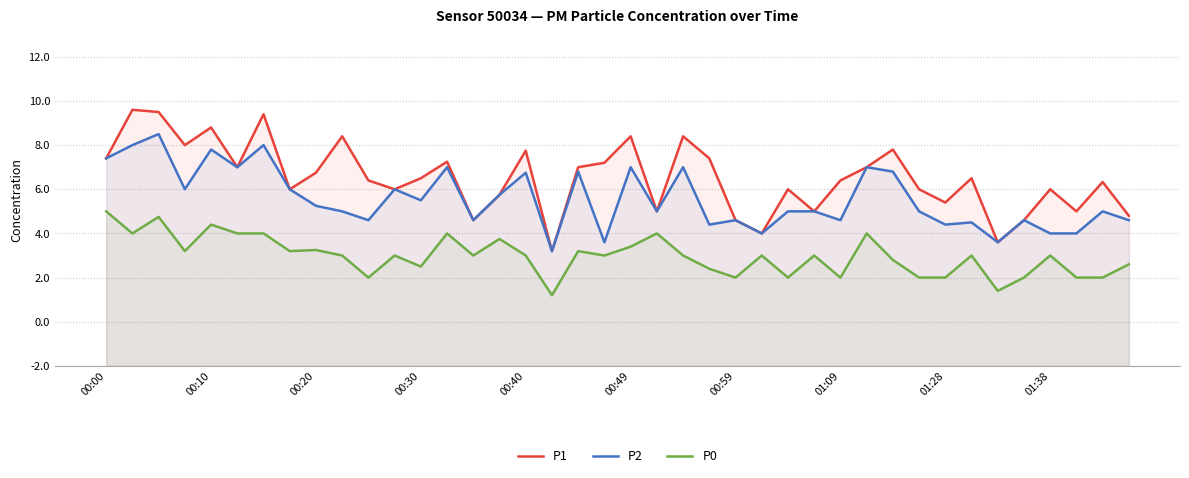

What is the label of the 30th point from the right?

10